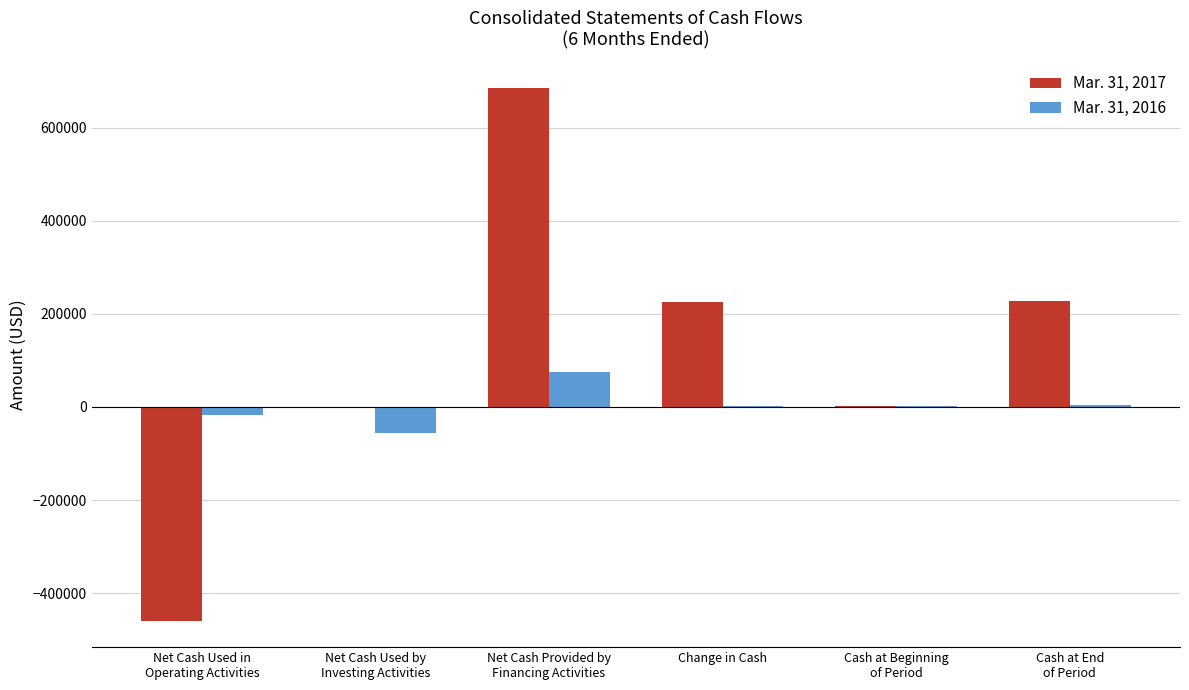

Where does the Mar. 31, 2016 series first go above 2160?

Net Cash Provided by
Financing Activities